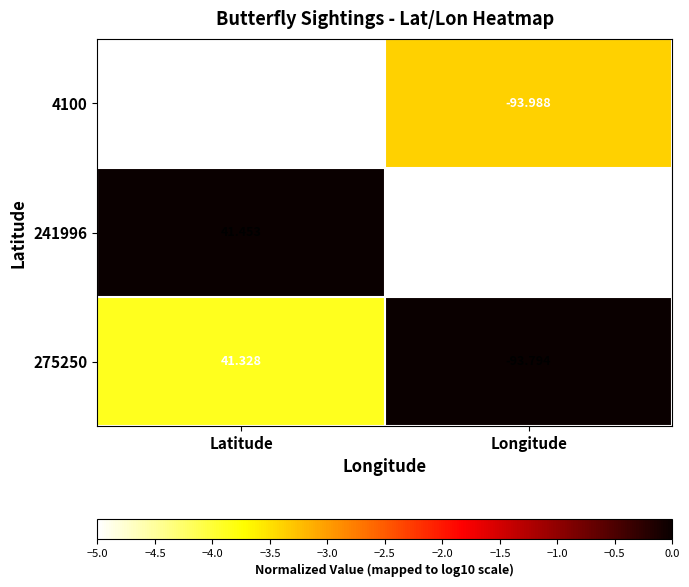

Is the value of 275250 at Longitude greater than the value of 241996 at Latitude?

No